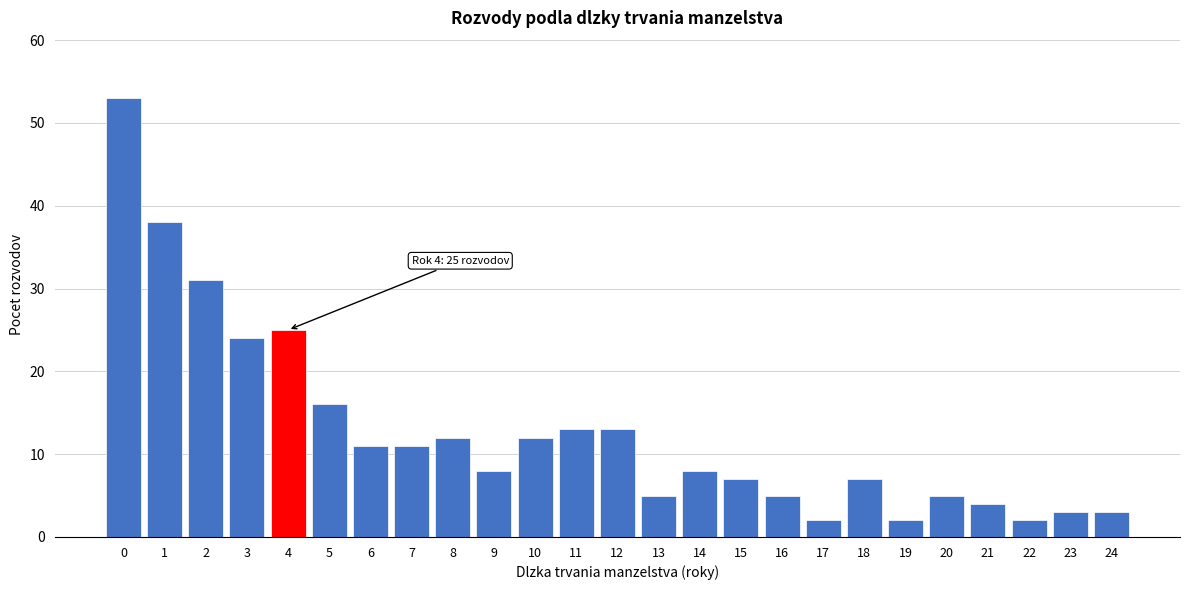

Reading left to right, list all the values displayed in this chart.

0=53	1=38	2=31	3=24	4=25	5=16	6=11	7=11	8=12	9=8	10=12	11=13	12=13	13=5	14=8	15=7	16=5	17=2	18=7	19=2	20=5	21=4	22=2	23=3	24=3